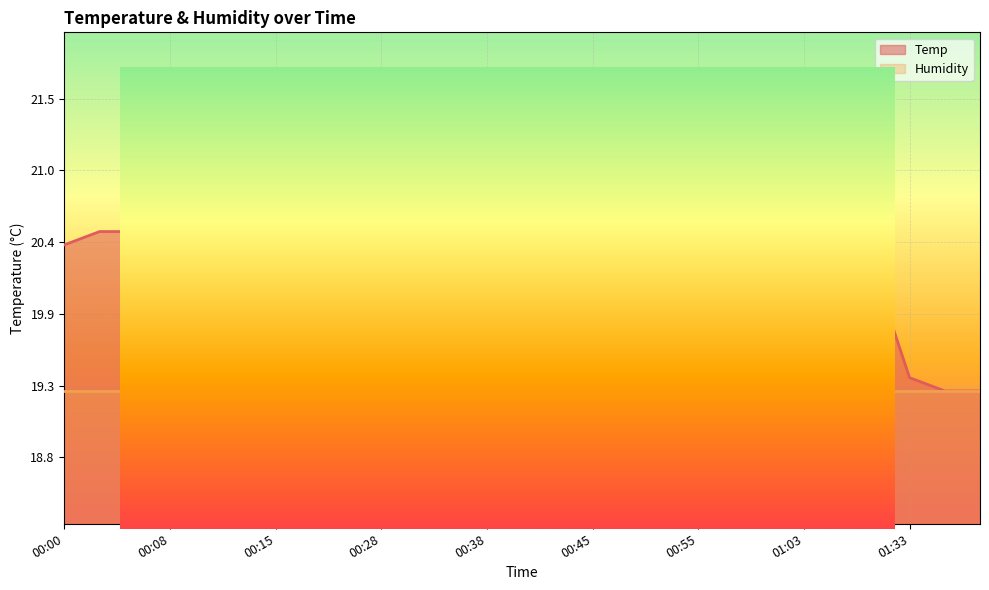

The value at 00:50 is 26.8. True or false?

False